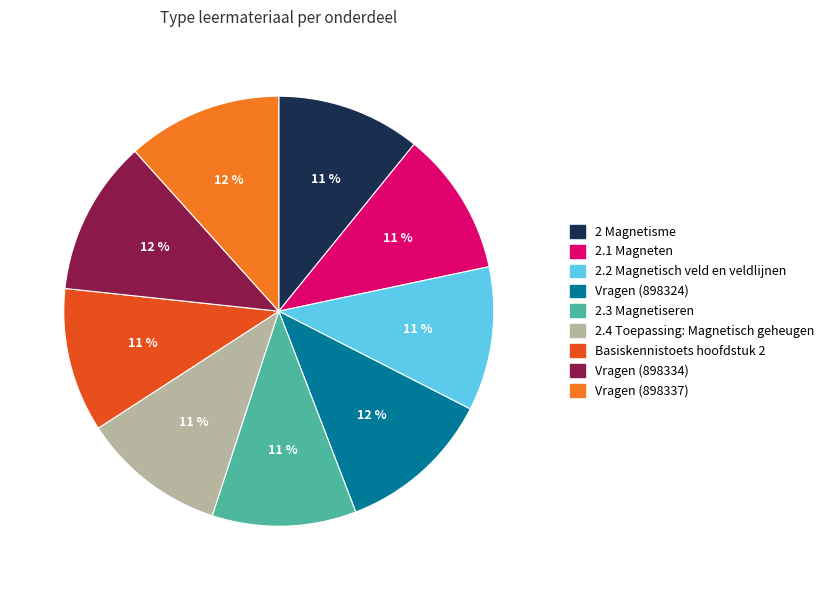

Do Vragen (898334) and Vragen (898337) together represent more than half of the pie?

No